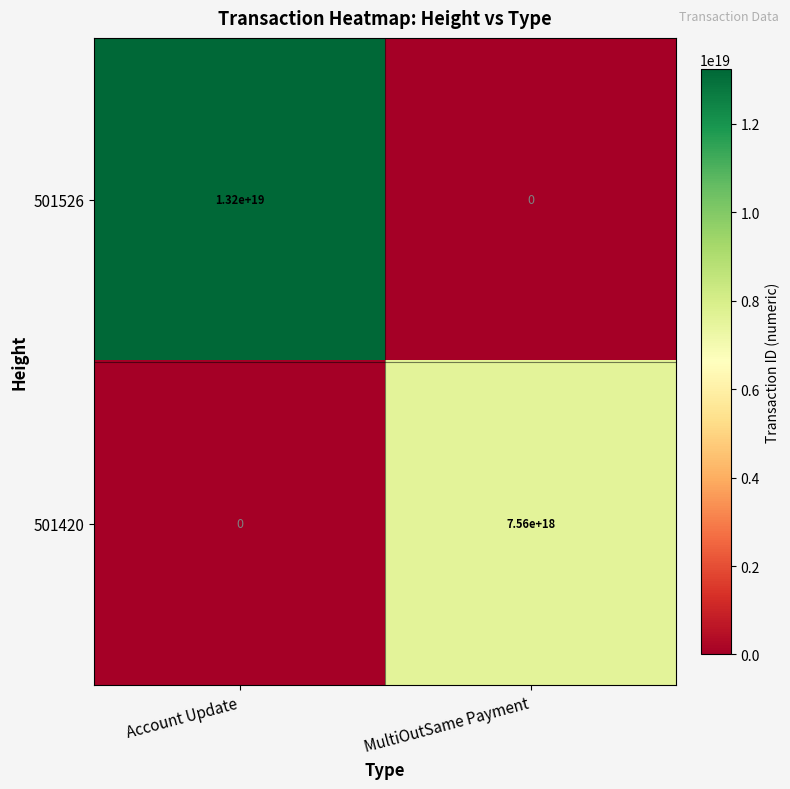

Rank the series at MultiOutSame Payment from lowest to highest value.

501526, 501420